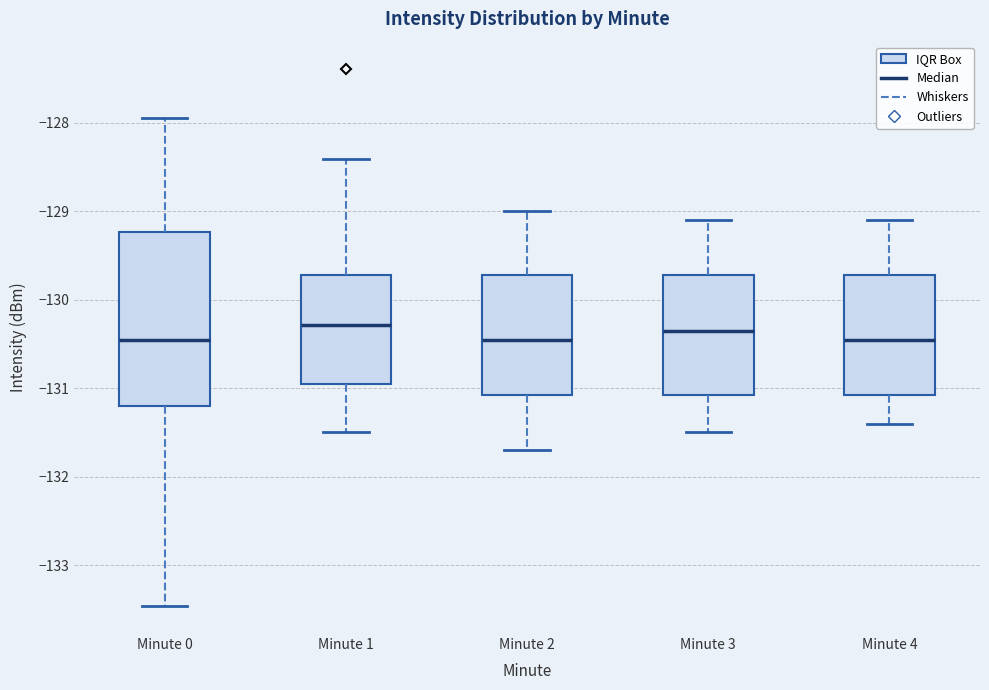

Reading left to right, read every box against the y-axis: the position of its median line, the range the box covers, and the ends of its whiskers. The values are not printed on the chart, so give them approximately, as read against the axis.

Minute 0: median -130.5, box -131.2 to -129.2, whiskers -133.5 to -127.9
Minute 1: median -130.3, box -130.9 to -129.7, whiskers -131.5 to -128.4
Minute 2: median -130.4, box -131.1 to -129.7, whiskers -131.7 to -129.0
Minute 3: median -130.3, box -131.1 to -129.7, whiskers -131.5 to -129.1
Minute 4: median -130.4, box -131.1 to -129.7, whiskers -131.4 to -129.1